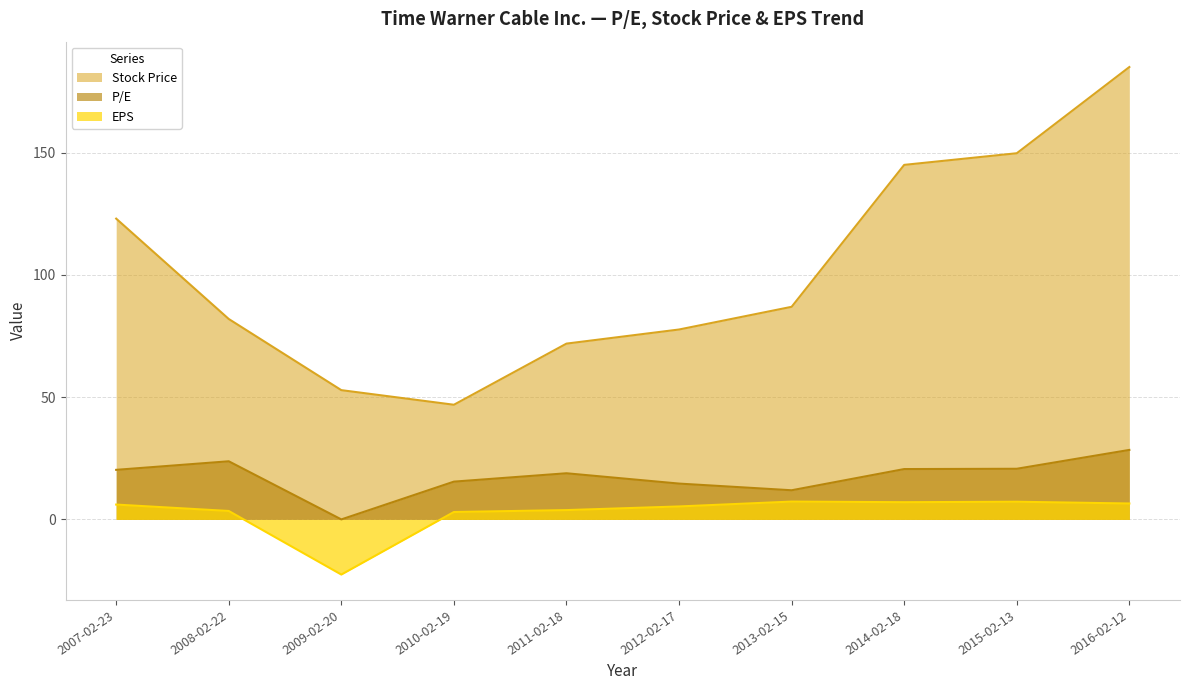

Which series has the largest total across all categories?

Stock Price